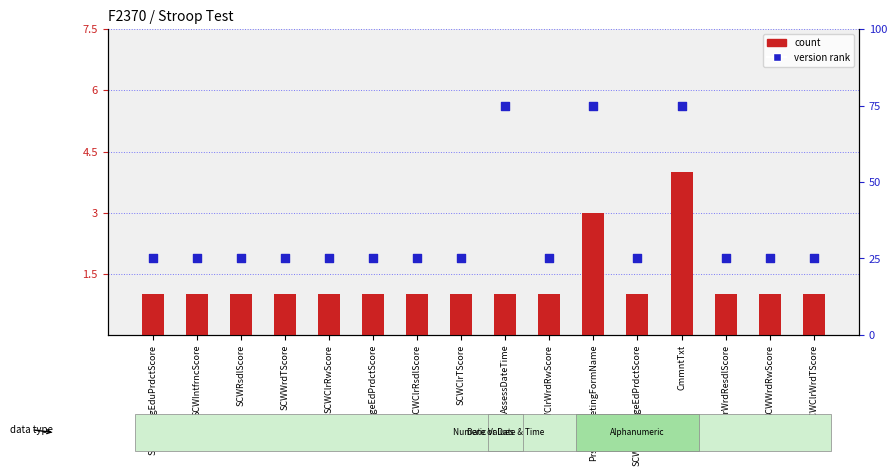

Which series contains the highest Y value?

version rank